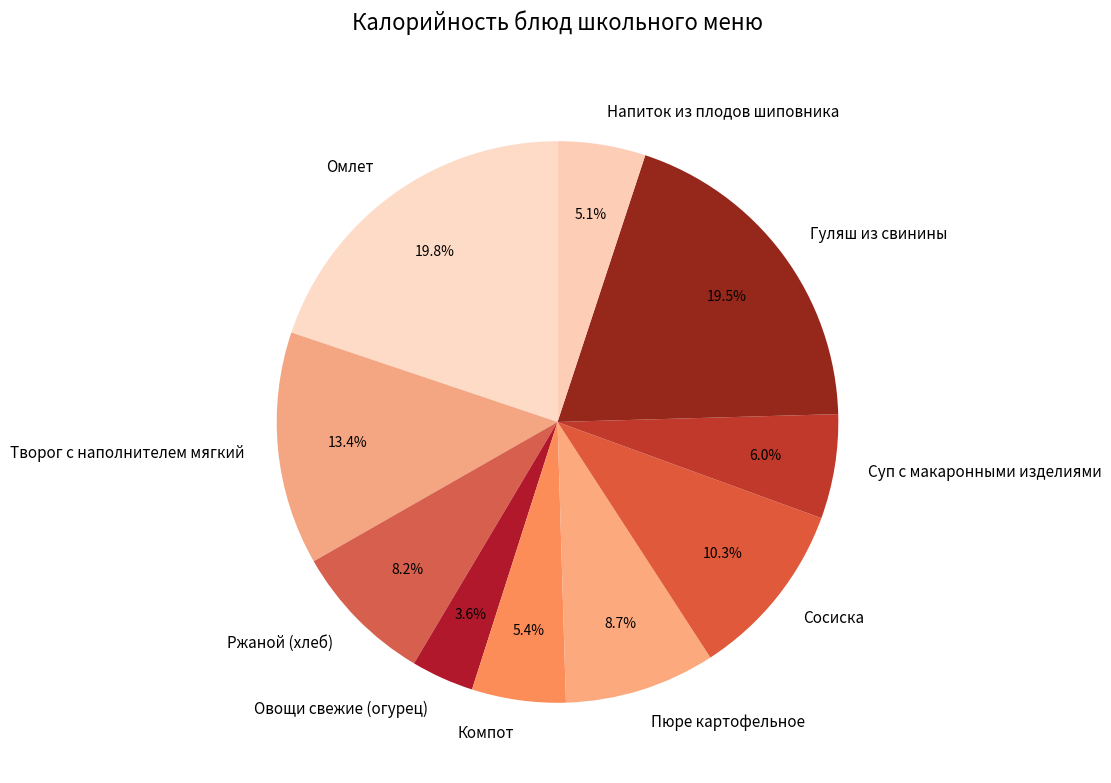

To the nearest percent, what percentage of the pie is Сосиска?

10%